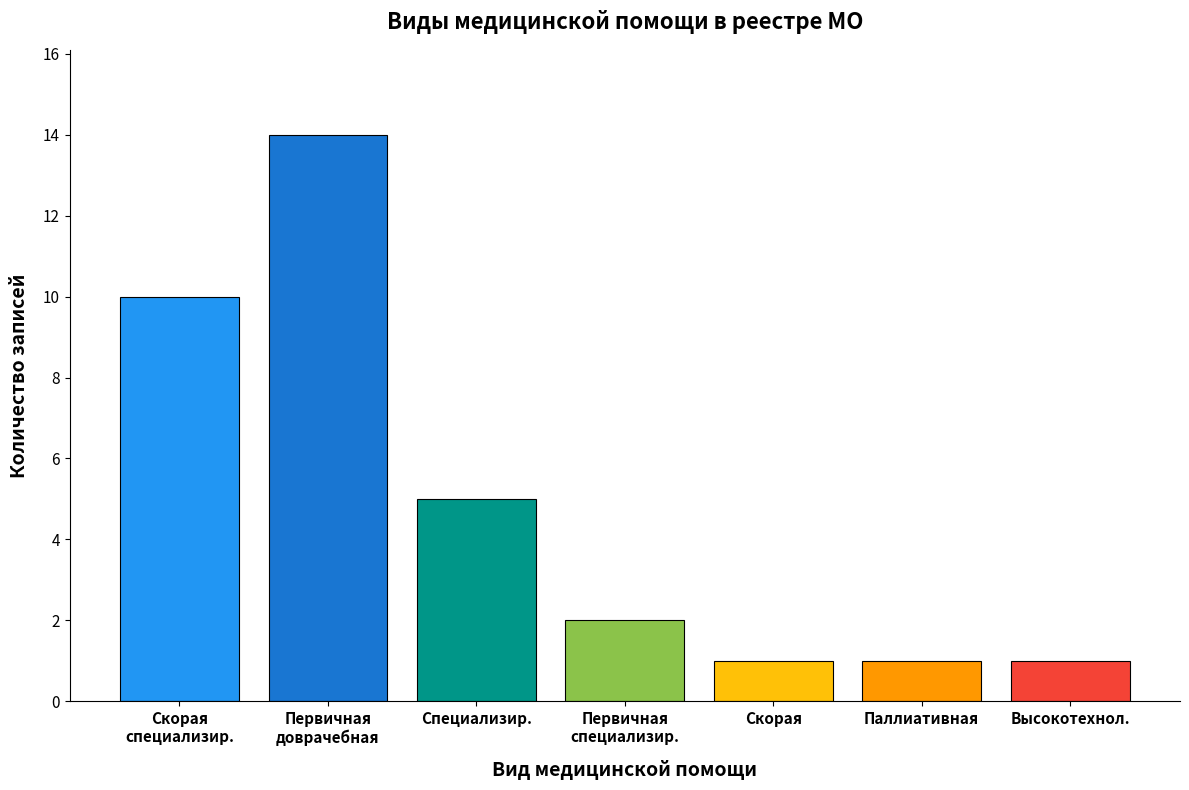

Which has a higher value, Первичная
специализир. or Паллиативная?

Первичная
специализир.